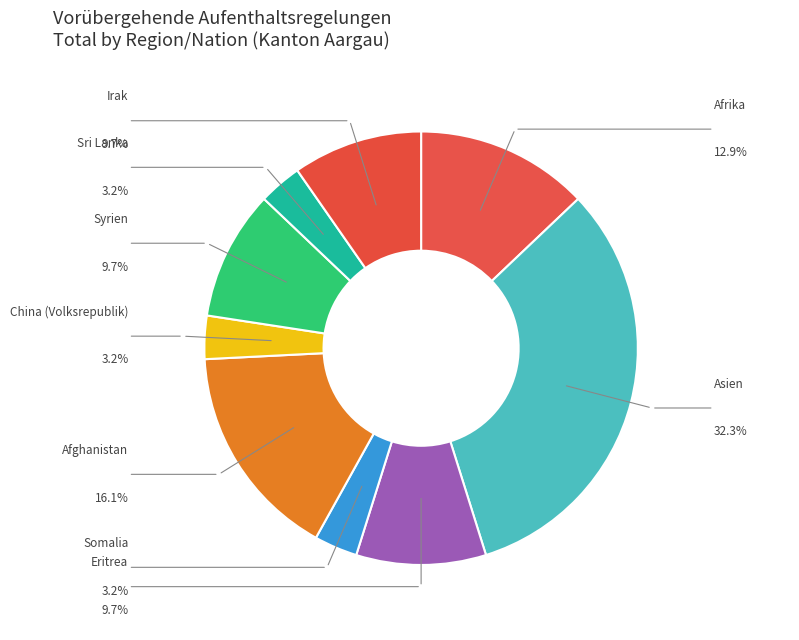

Rank the categories by value from highest to lowest.

Asien, Afghanistan, Afrika, Eritrea, Syrien, Irak, Somalia, China (Volksrepublik), Sri Lanka